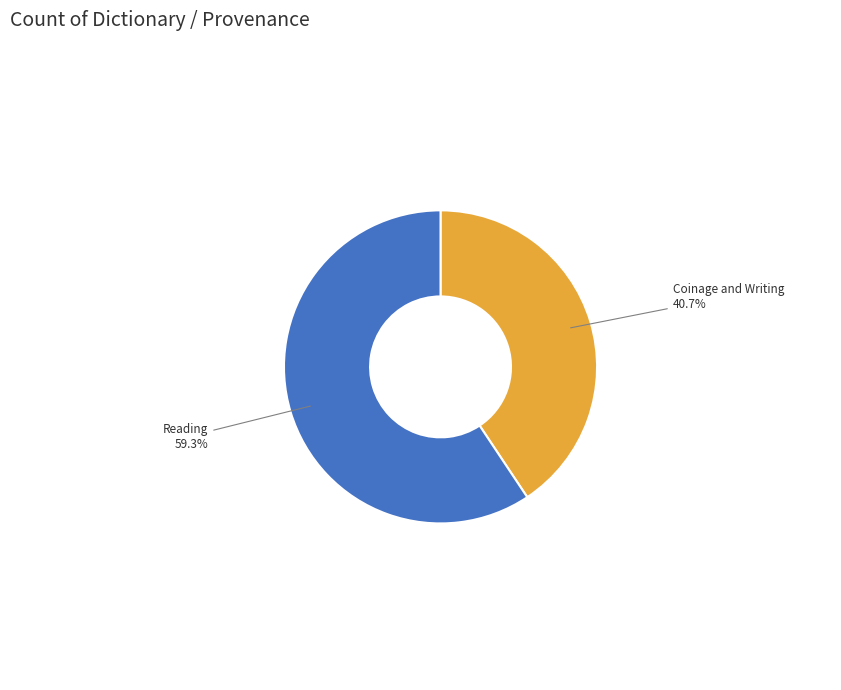

Between Reading and Coinage and Writing, which is larger?

Reading